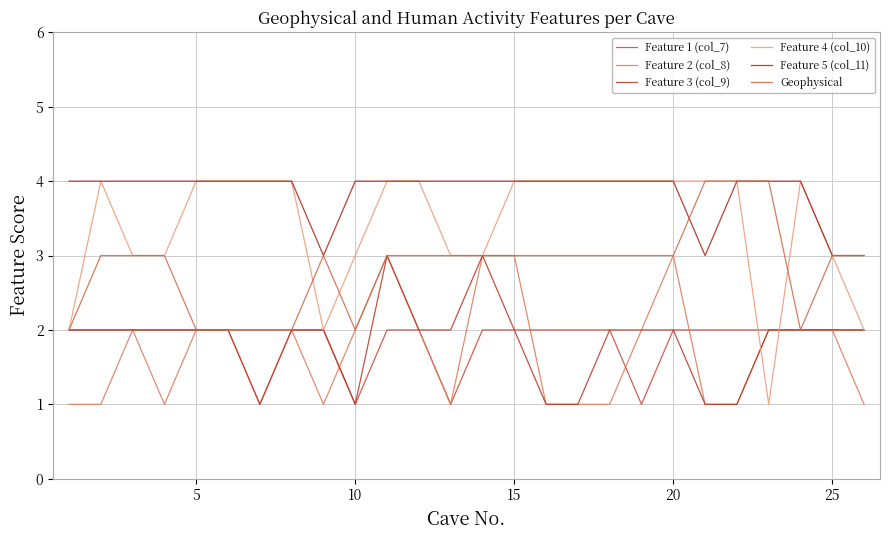

Is this an area chart (filled region under the line)?

No